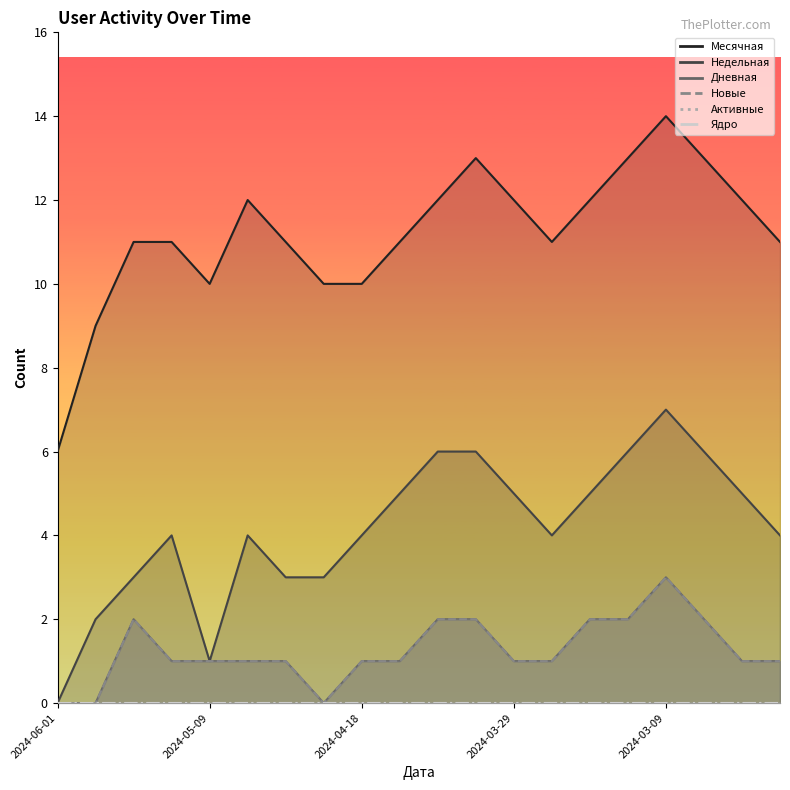

True or false: Новые and Дневная cross at least once.

False